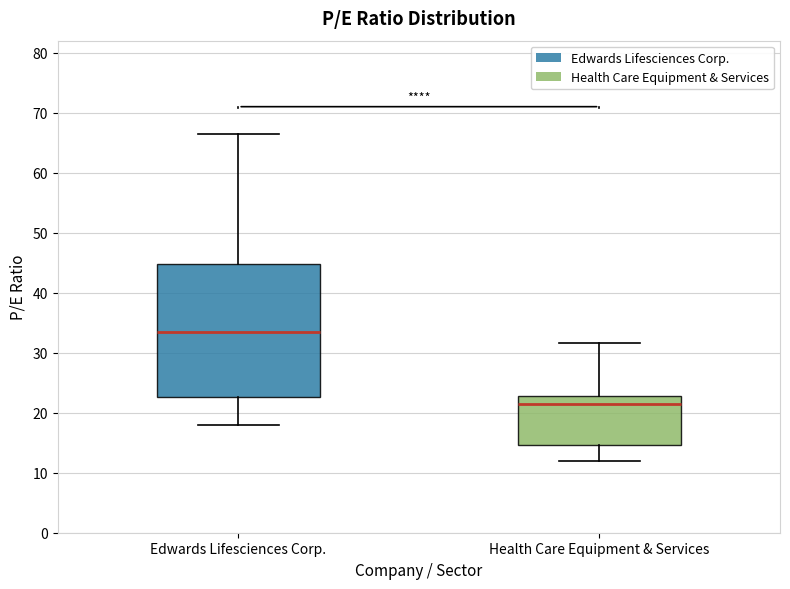

Comparing the boxes themselves (not the whiskers), which one is the tallest?

Edwards Lifesciences Corp.